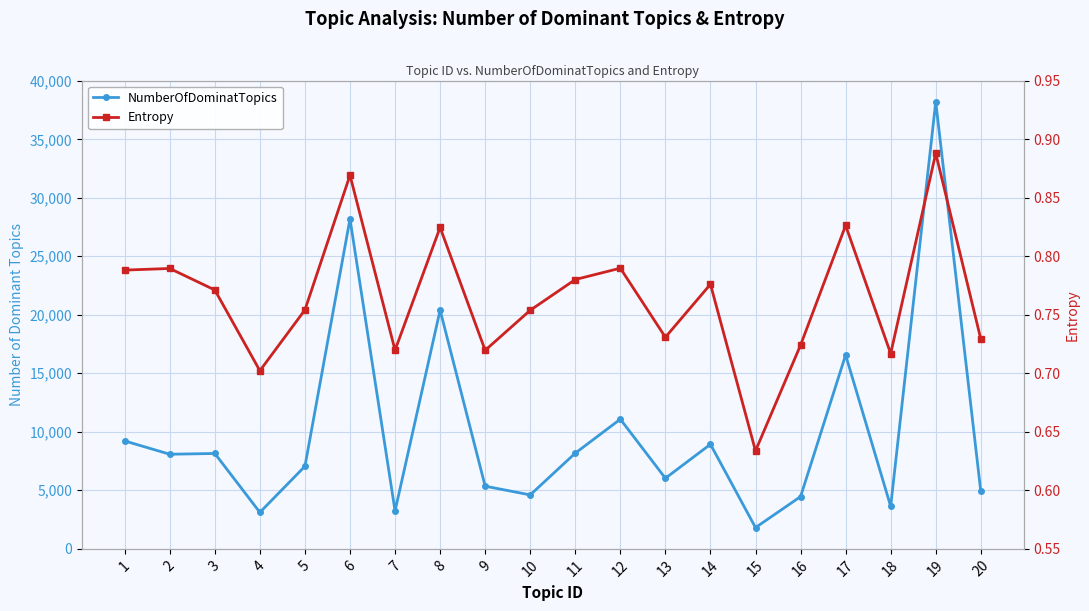

The value of Entropy at 7 is 0.5. True or false?

False